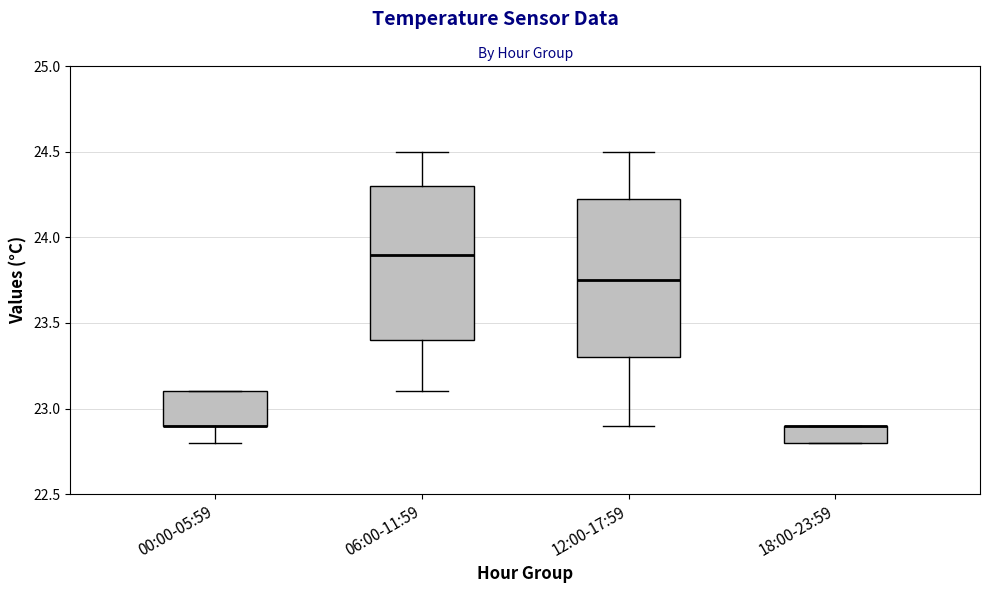

Reading left to right, read every box against the y-axis: the position of its median line, the range the box covers, and the ends of its whiskers. The values are not printed on the chart, so give them approximately, as read against the axis.

00:00-05:59: median 22.90 (drawn on the box's lower edge), box 22.90 to 23.10, whiskers 22.80 to 23.10
06:00-11:59: median 23.90, box 23.40 to 24.30, whiskers 23.10 to 24.50
12:00-17:59: median 23.75, box 23.30 to 24.25, whiskers 22.90 to 24.50
18:00-23:59: median 22.90 (drawn on the box's upper edge), box 22.80 to 22.90, whiskers 22.80 to 22.90